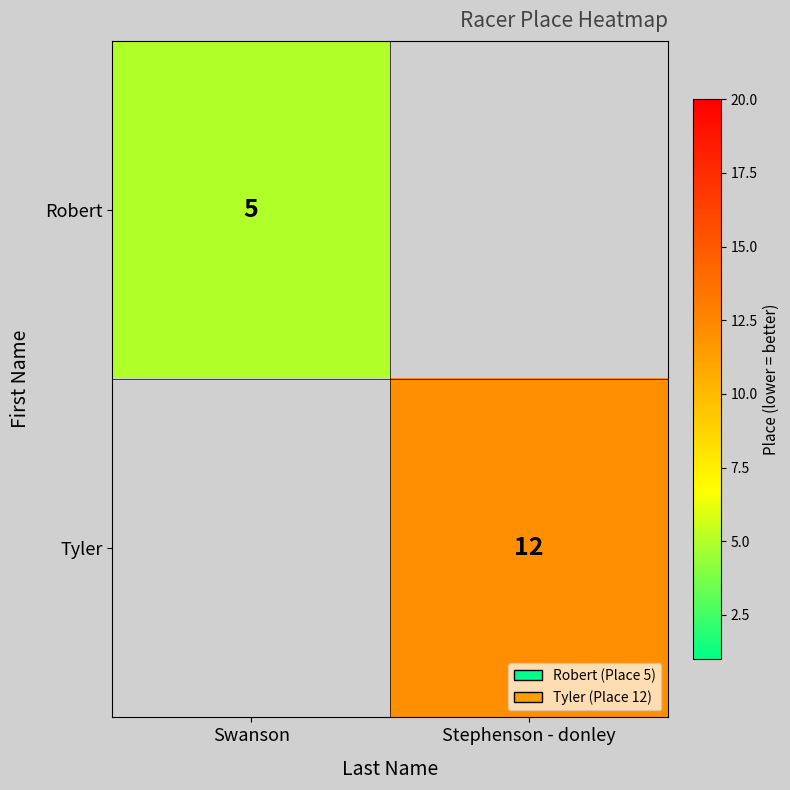

The value of Robert at Swanson is 5. True or false?

True